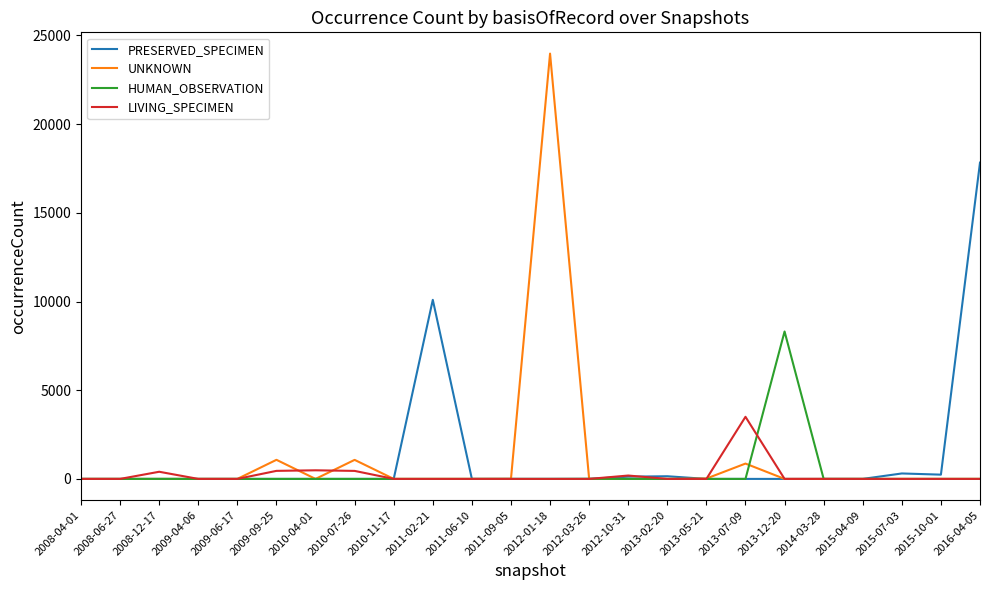

List the series in order of their peak value, highest first.

UNKNOWN, PRESERVED_SPECIMEN, HUMAN_OBSERVATION, LIVING_SPECIMEN